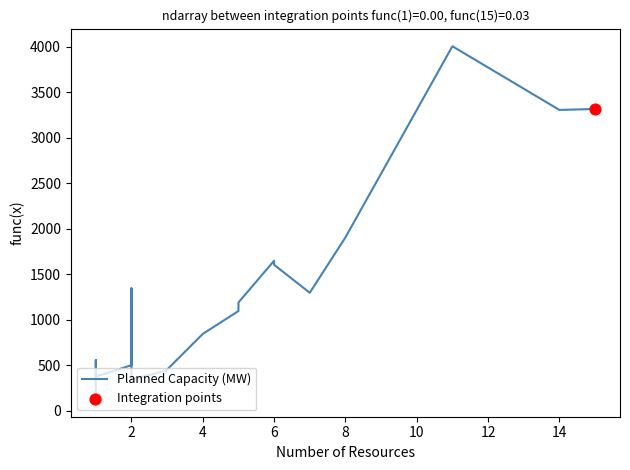

Approximately how many times larger is the value at 5 compared to 14?

0.3